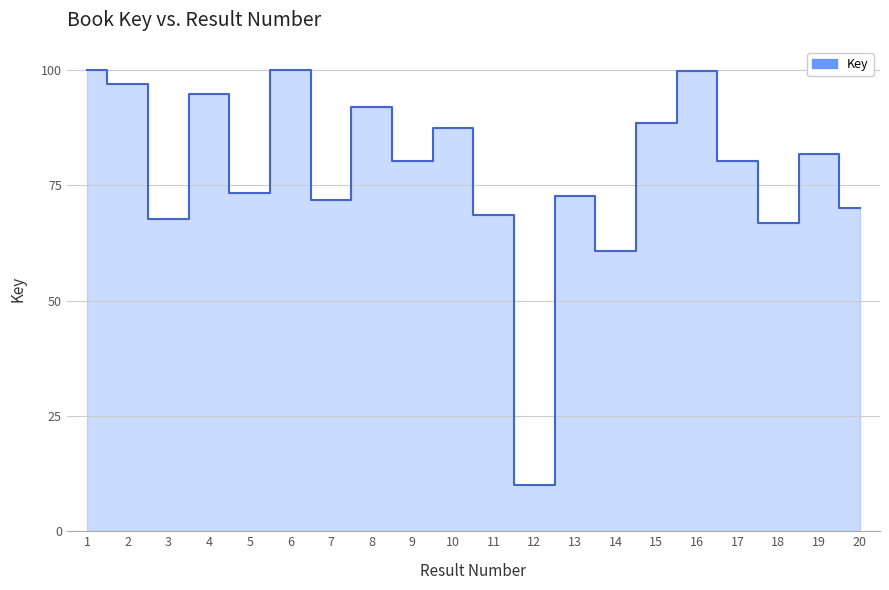

Which label corresponds to the smallest value in the chart?

12